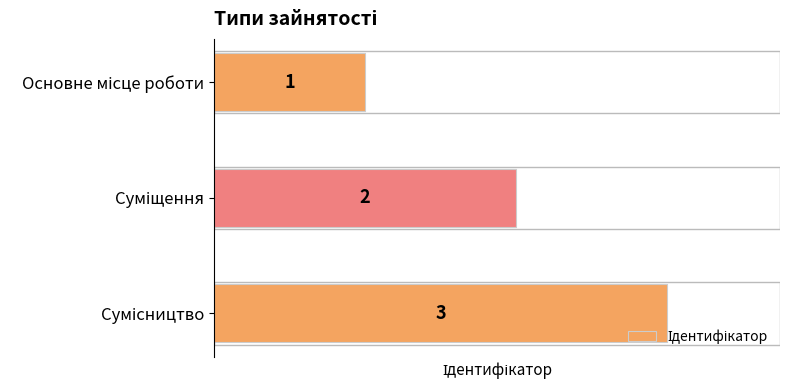

Count the values in the range 1 to 3.

3